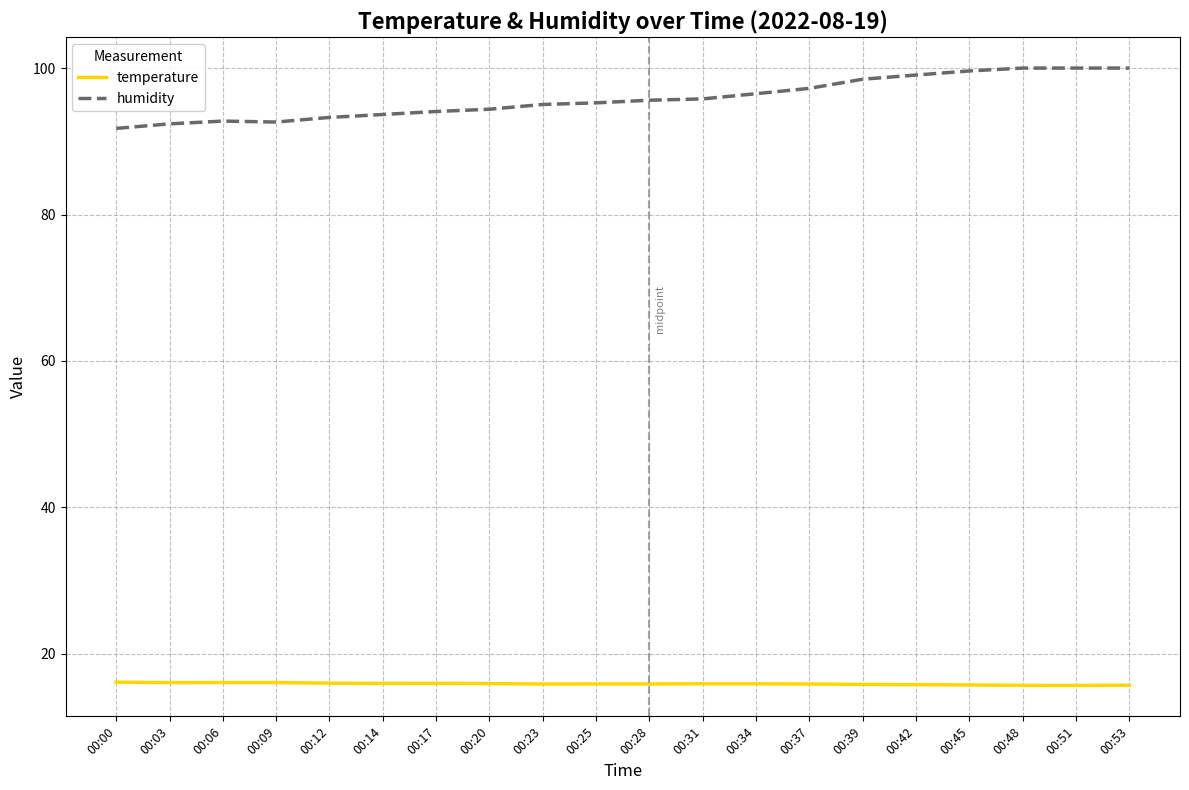

What is the maximum value for humidity?

100.0